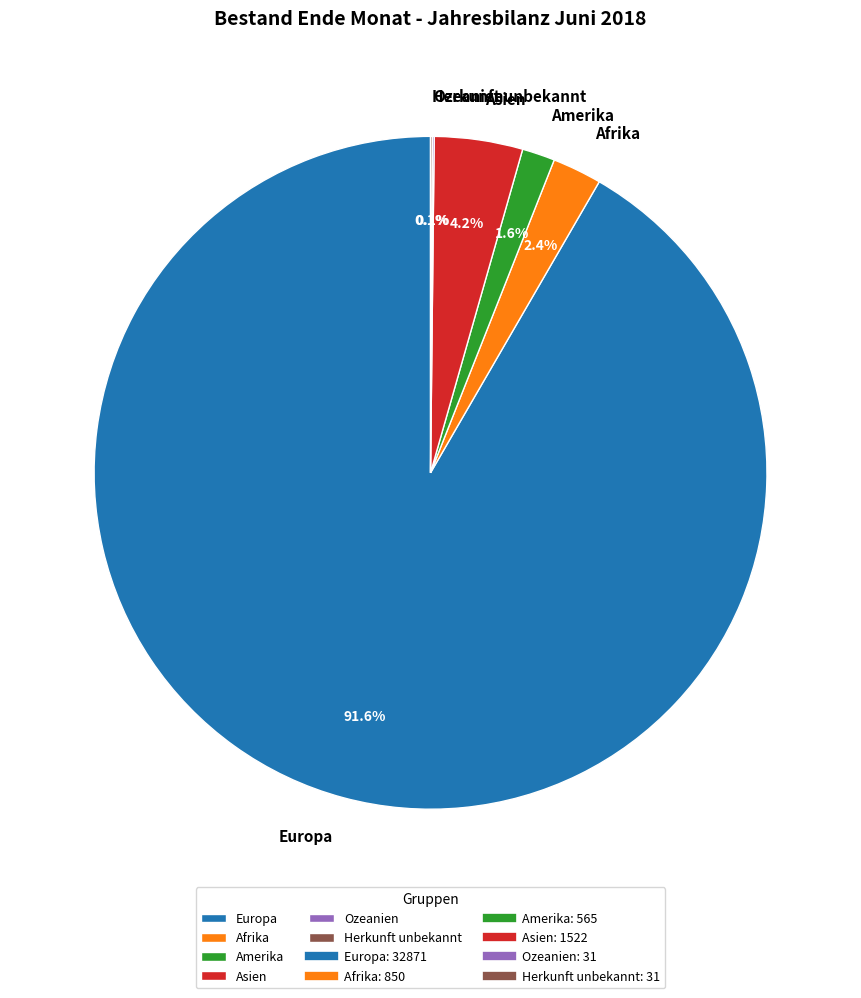

To the nearest percent, what is the average slice percentage?

17%